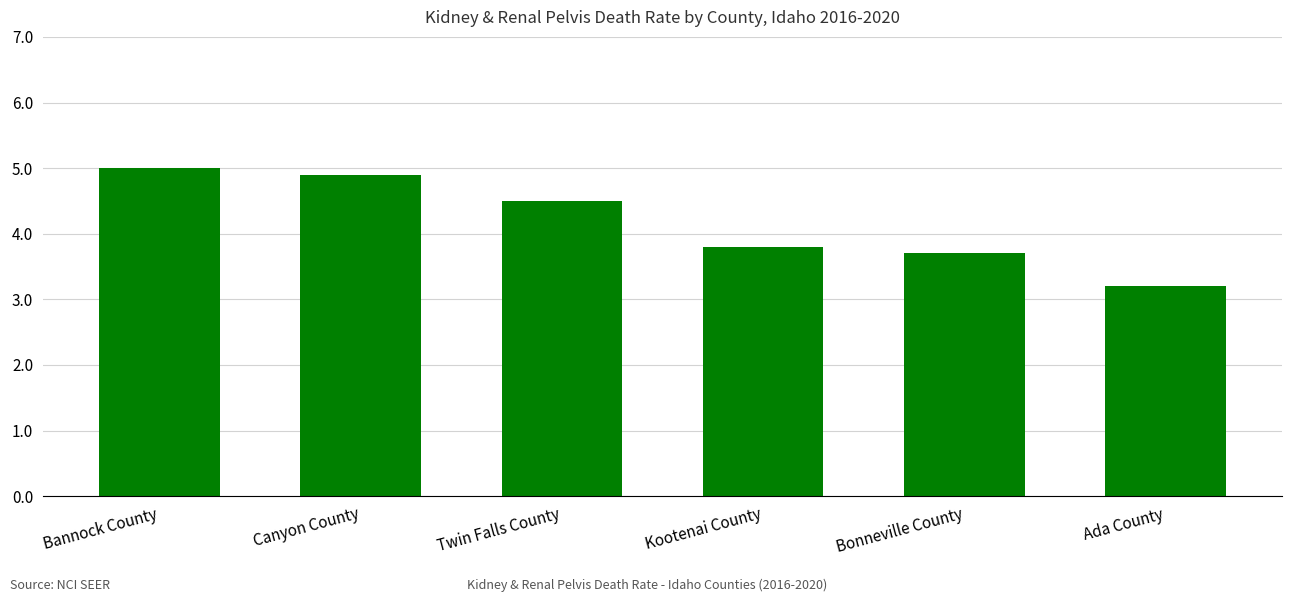

Reading left to right, what are all the values shown in this chart?

Bannock County=5.0	Canyon County=4.9	Twin Falls County=4.5	Kootenai County=3.8	Bonneville County=3.7	Ada County=3.2